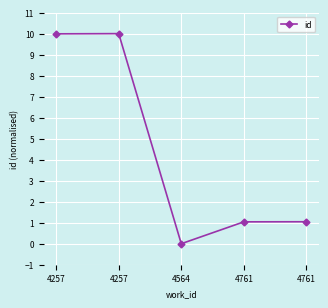

How many categories are shown in the chart?

5